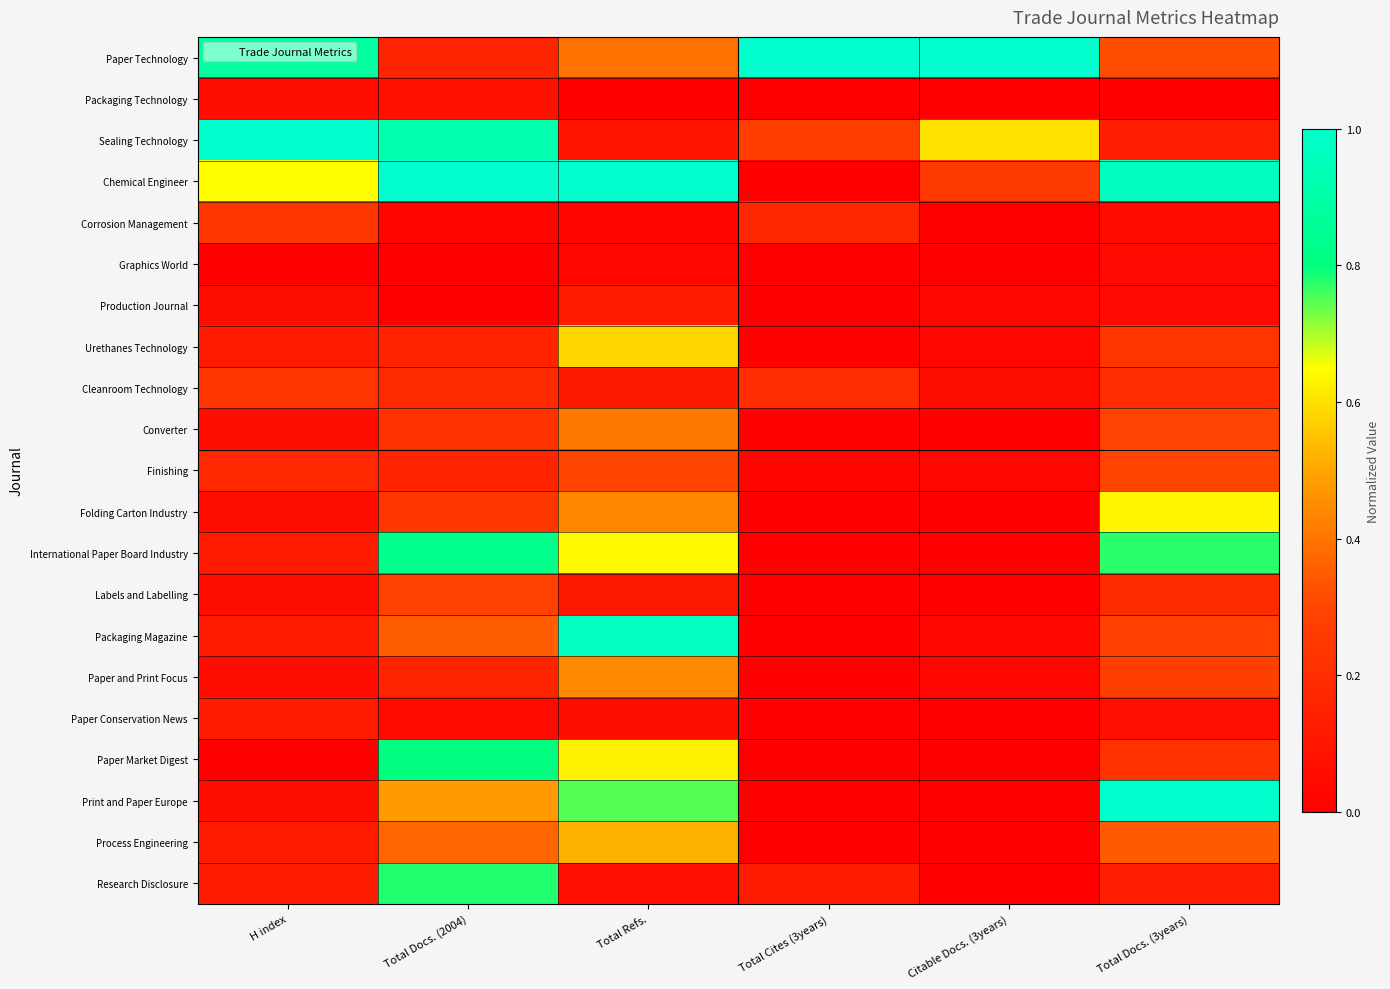

At how many categories does at least one series exceed 0?

6